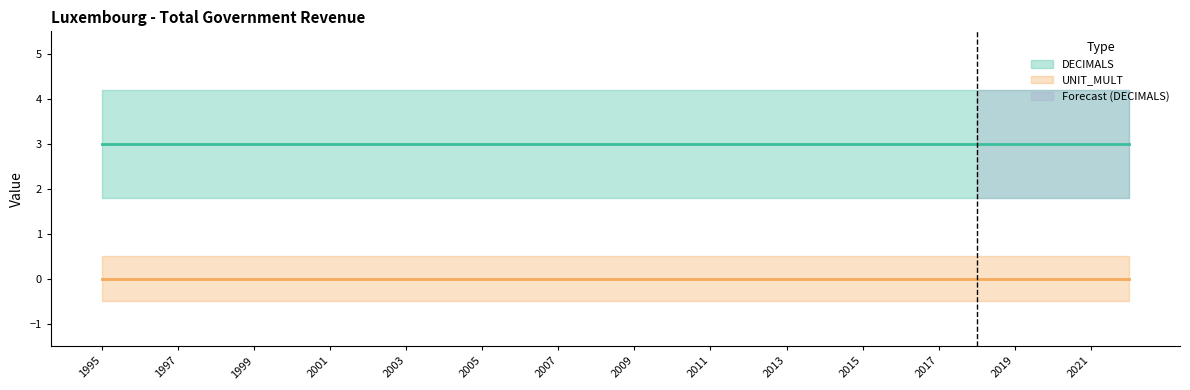

Reading right to left, what are all the values shown in this chart?

DECIMALS: 3	3	3	3	3	3	3	3	3	3	3	3	3	3	3	3	3	3	3	3	3	3	3	3	3	3	3	3
UNIT_MULT: 0	0	0	0	0	0	0	0	0	0	0	0	0	0	0	0	0	0	0	0	0	0	0	0	0	0	0	0